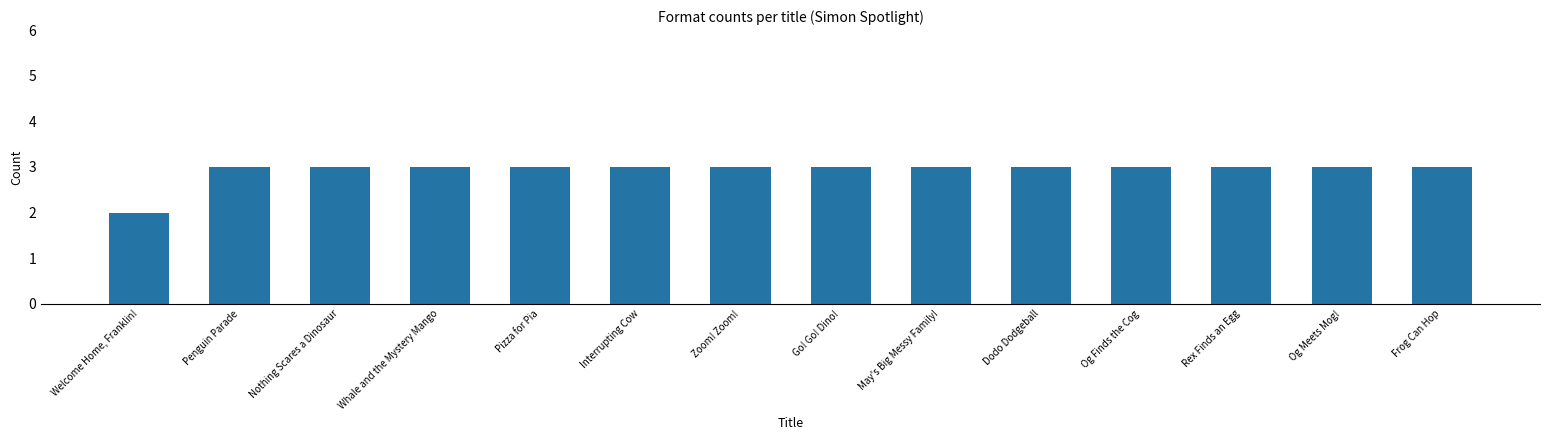

Does the chart contain stacked bars?

No